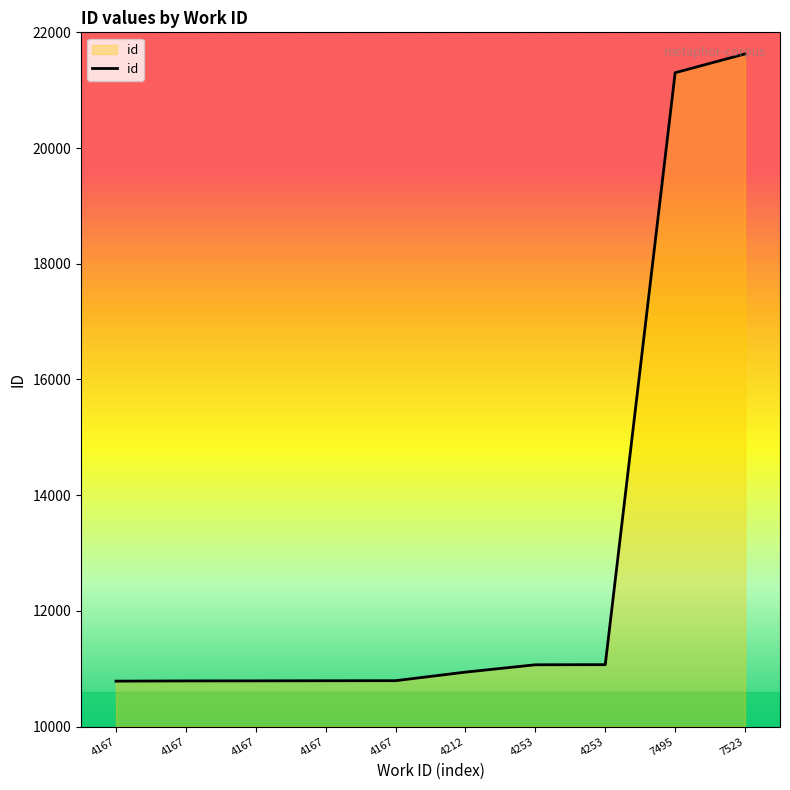

What is the sum of all values?

129965